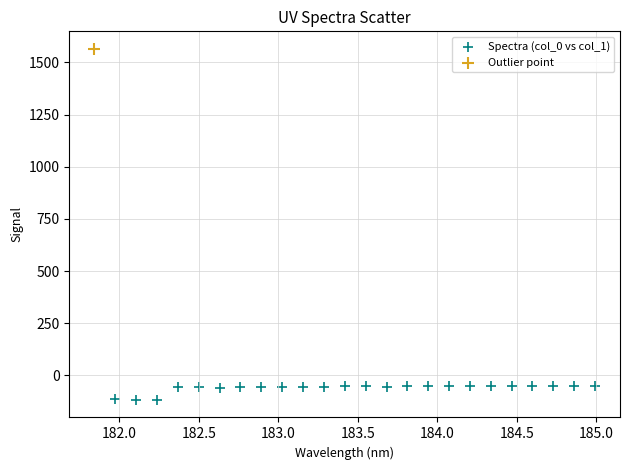

What are all the series names shown in the legend?

Spectra (col_0 vs col_1), Outlier point